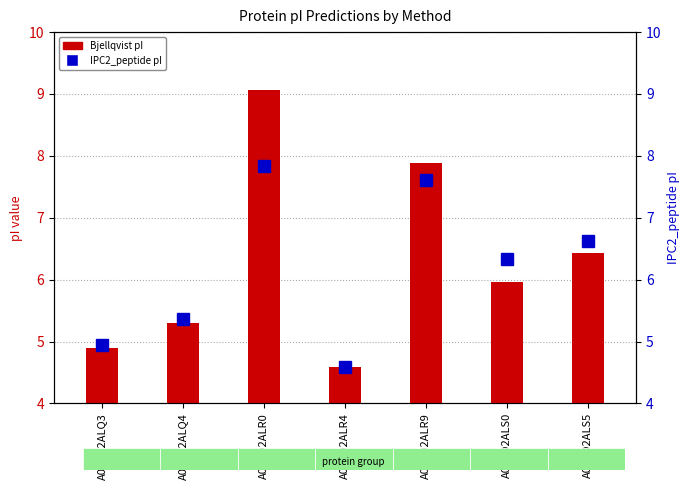

Is it true that IPC2_peptide pI equals 6.3 at A0A2D2ALS0?

True